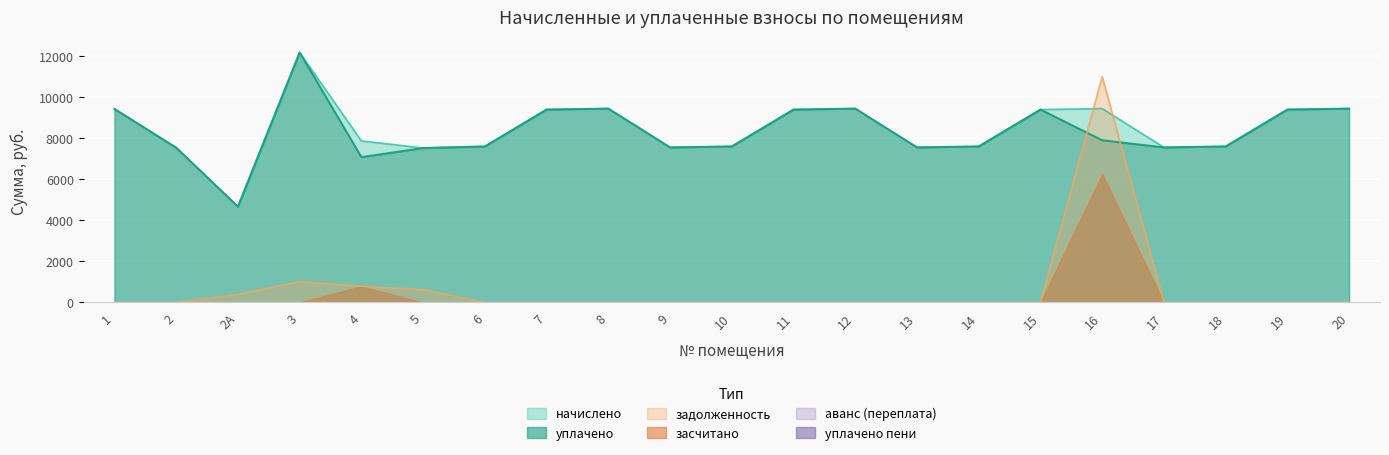

Where is начислено nearest to the value 8424?

4